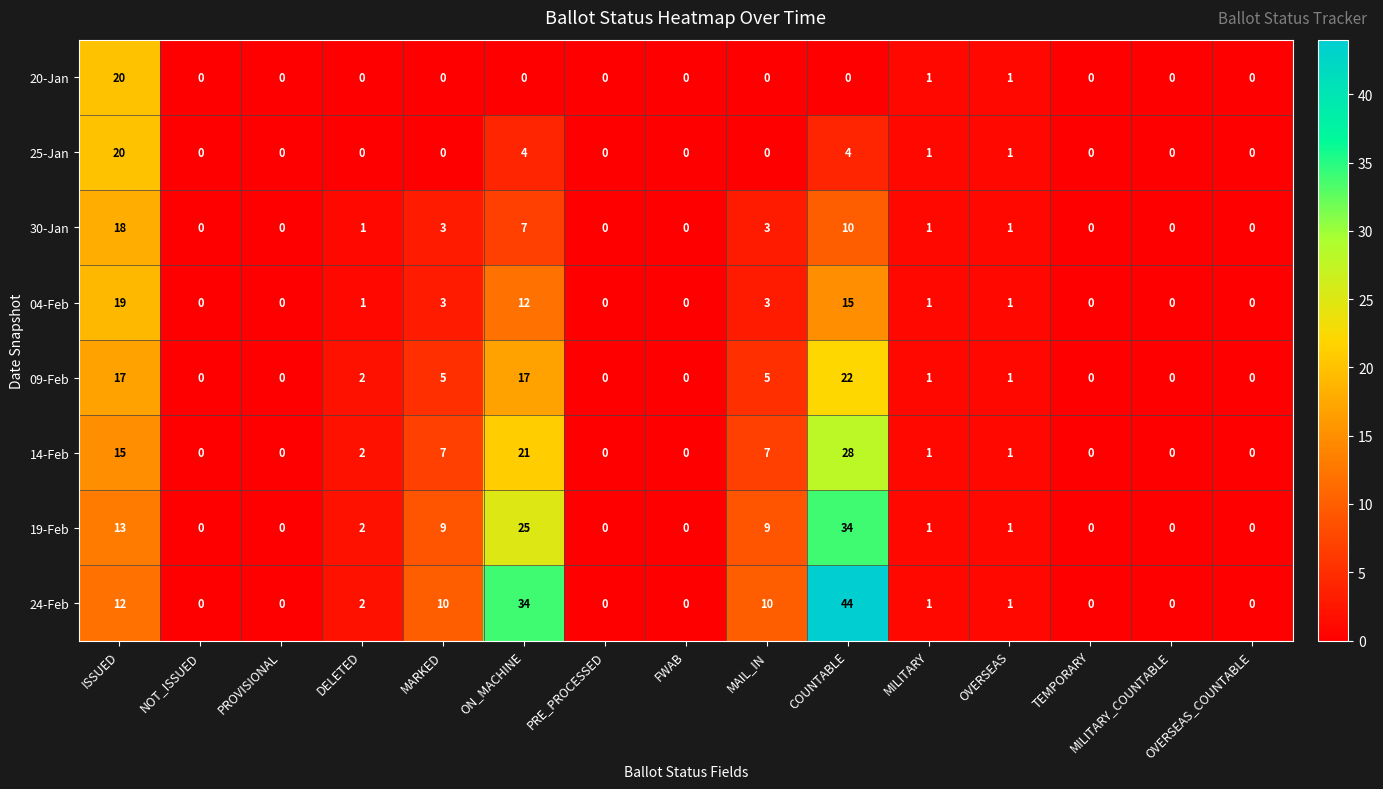

Where is 14-Feb nearest to the value 14?

ISSUED